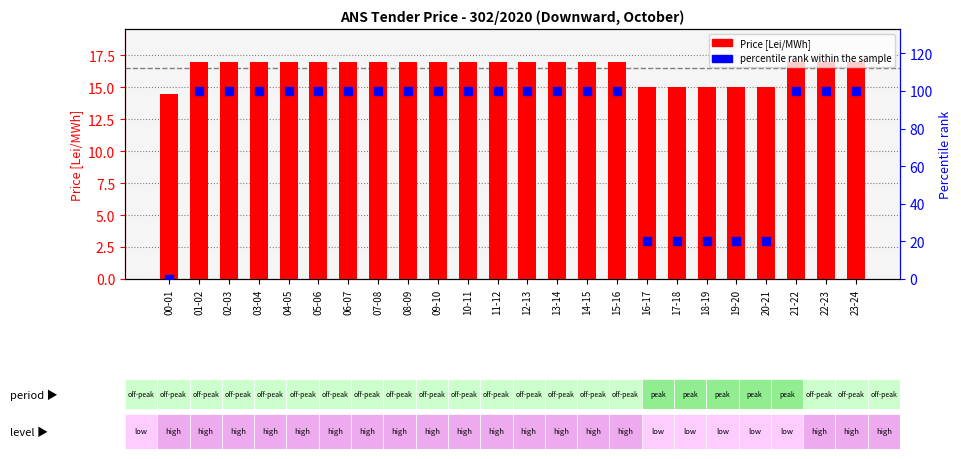

Which series has the widest spread of Y values?

percentile rank within the sample